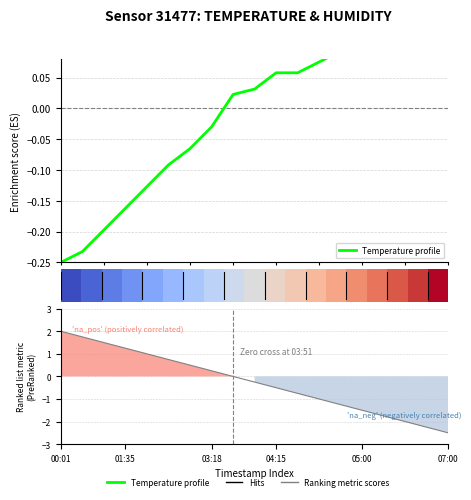

What is the sum of the Ranking metric scores values at 17 and 5.0?

-0.8